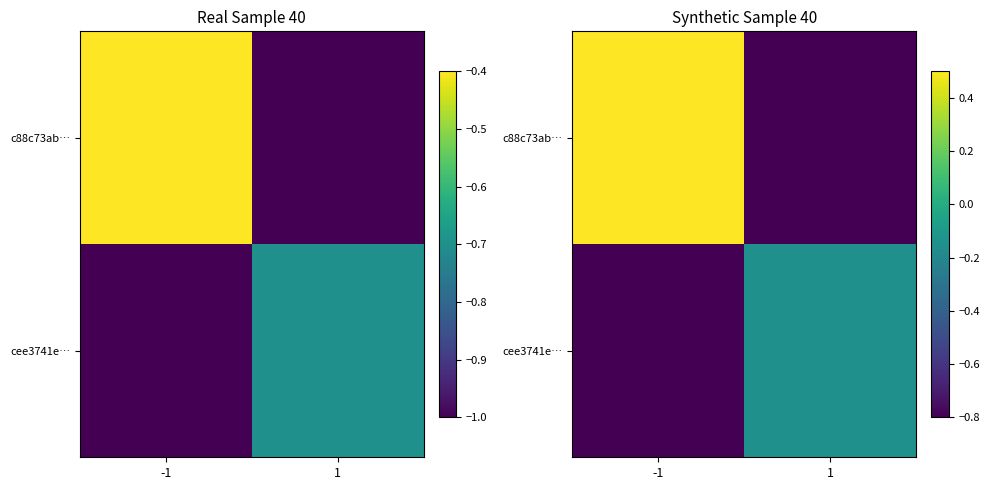

The value of c88c73ab… at -1 is 0.5. True or false?

True